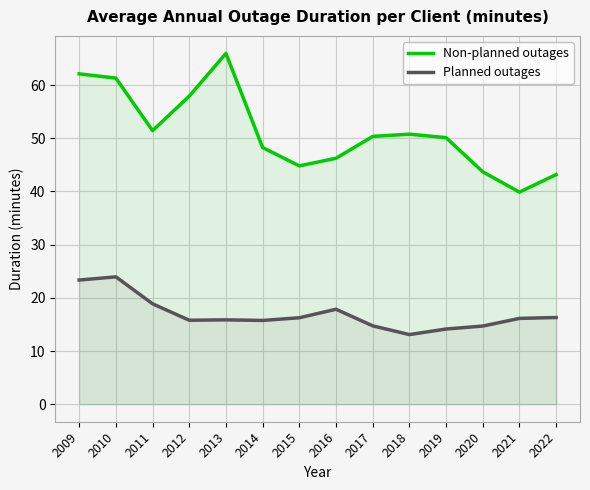

Rank the series by their maximum value, from highest to lowest.

Non-planned outages, Planned outages